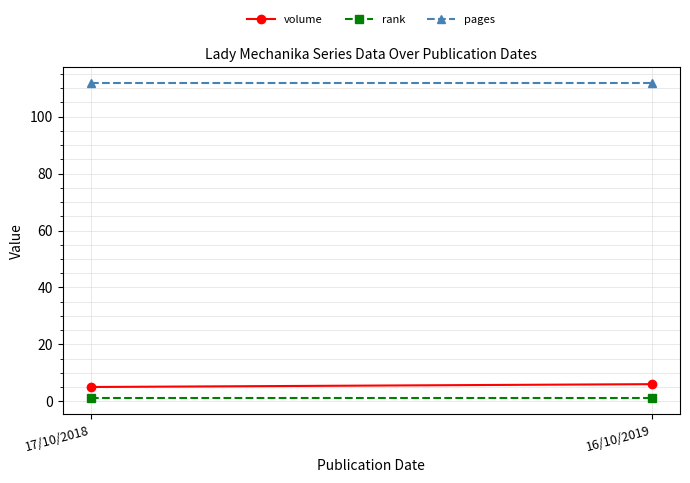

Is this an area chart (filled region under the line)?

No